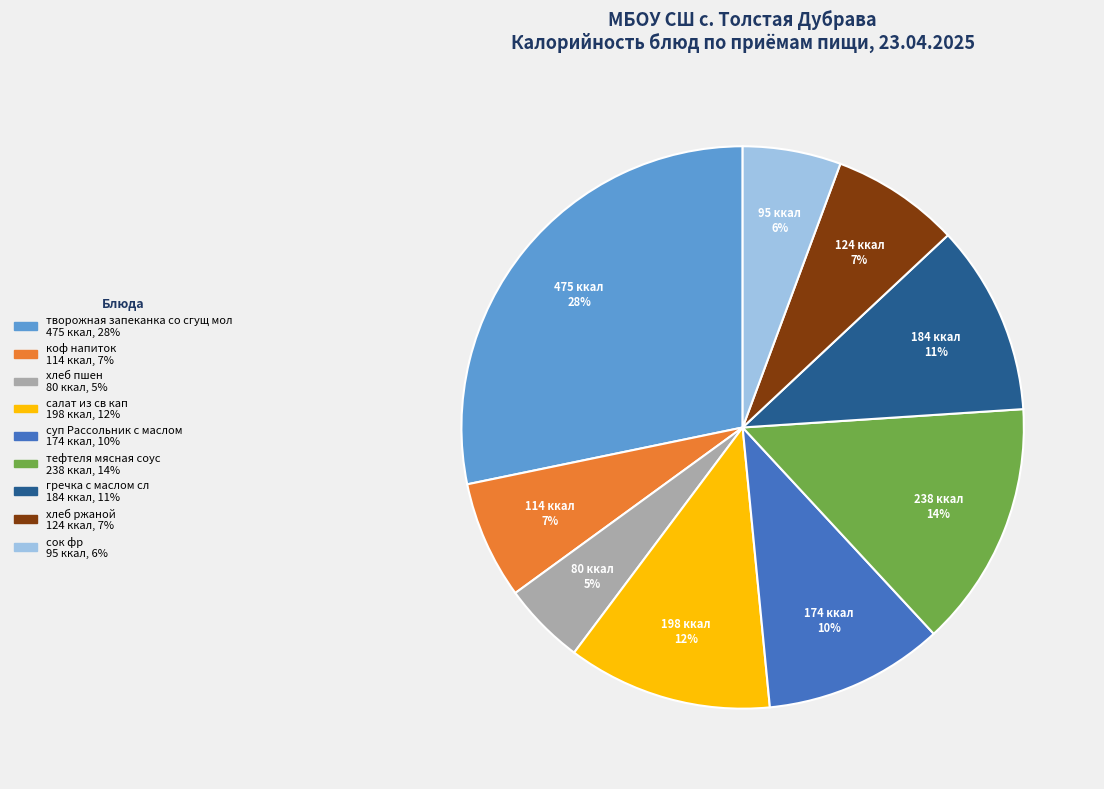

Is there any slice that represents more than half of the pie?

No